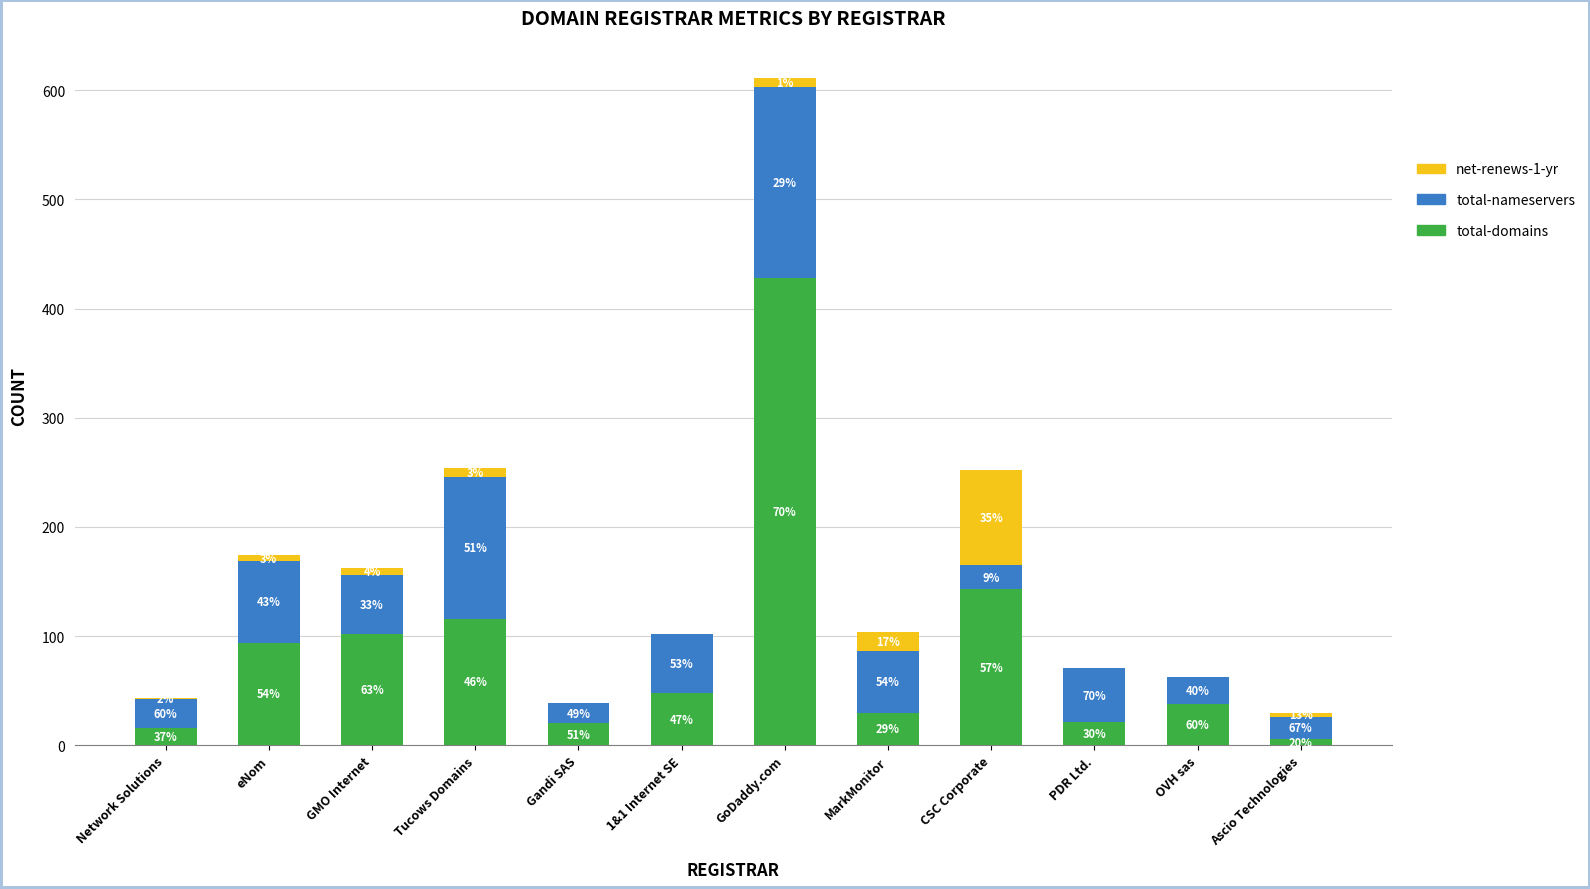

The value of total-nameservers at GoDaddy.com is 175. True or false?

True